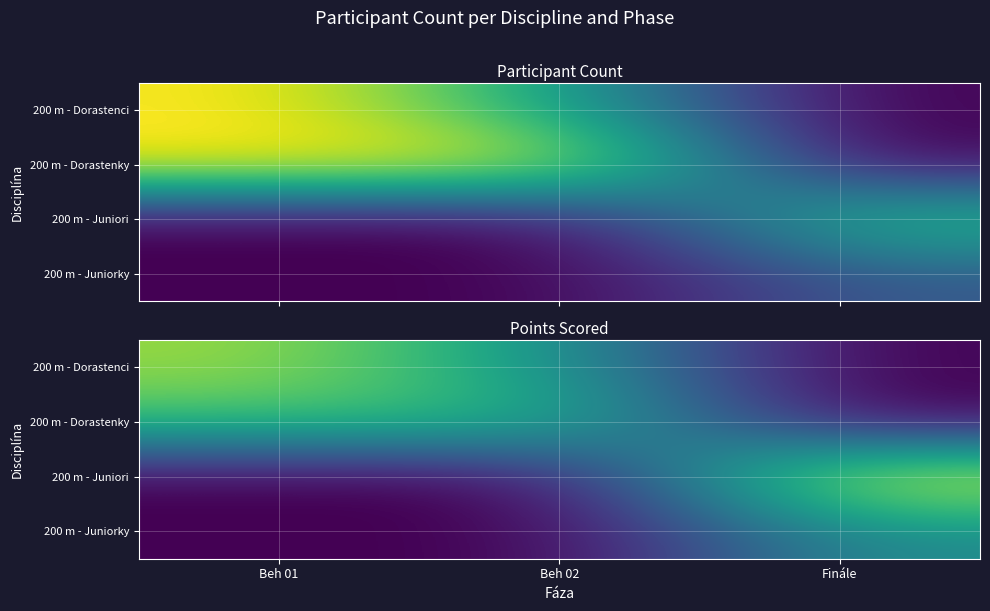

List the series in order of their peak value, lowest first.

200 m - Juniorky, 200 m - Dorastenky, 200 m - Dorastenci, 200 m - Juniori